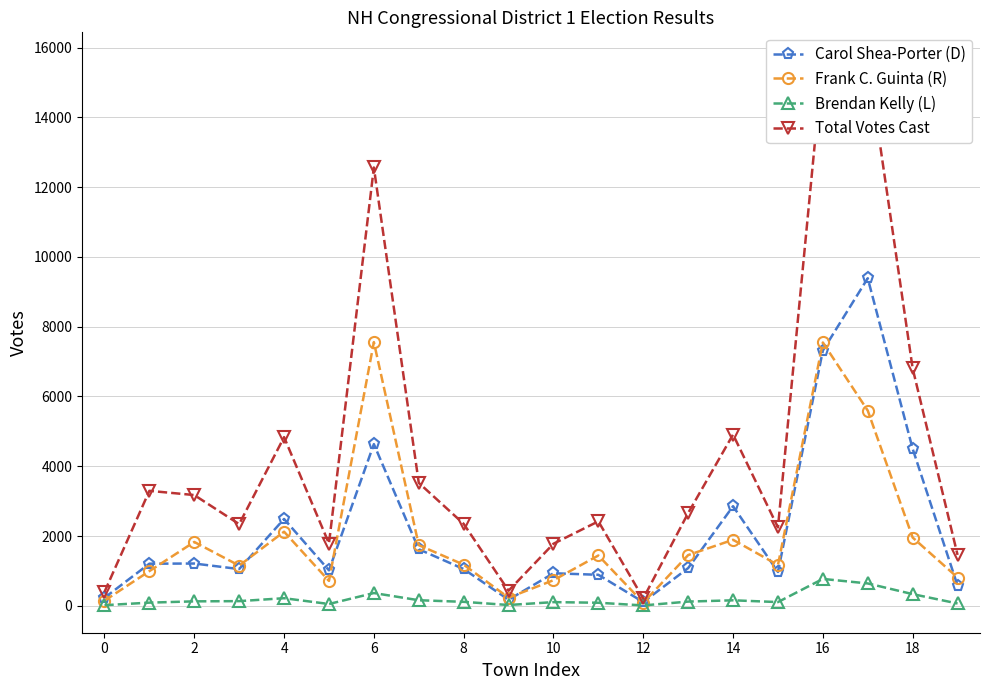

What is the total value across all series at 15?

4498